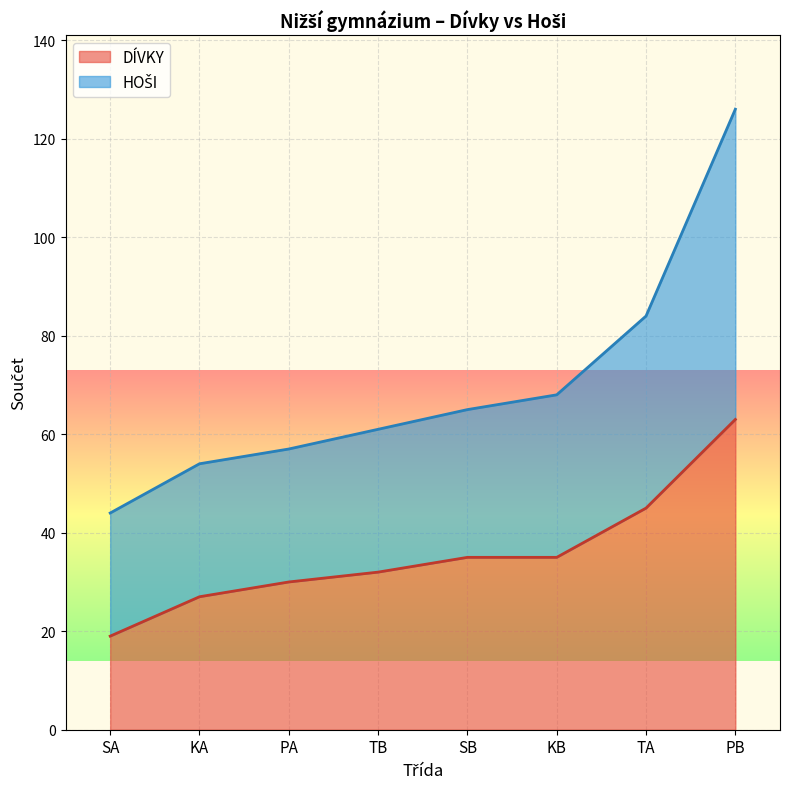

Does the chart display data point markers on the line(s)?

No